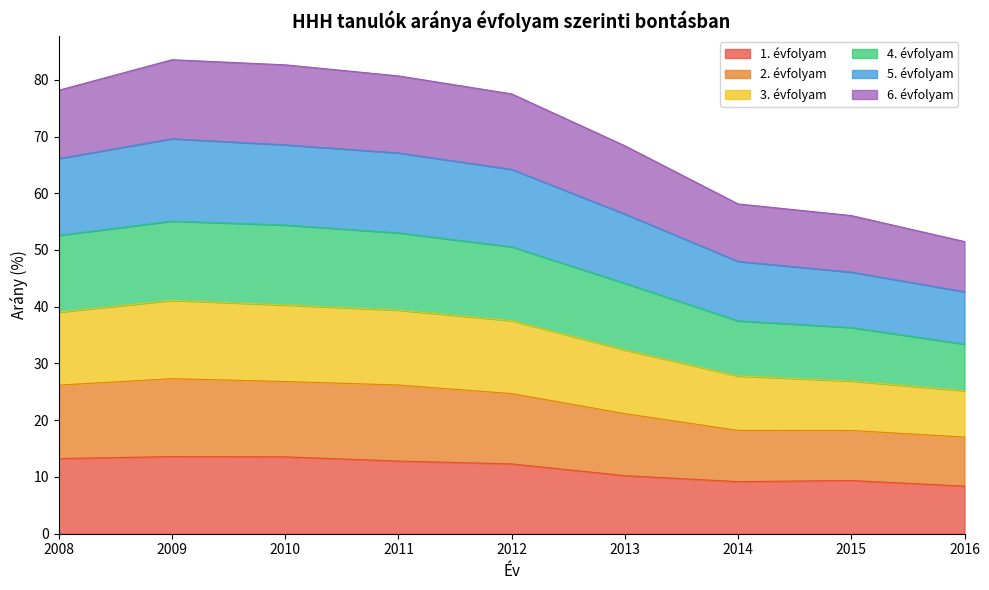

What is the total value across all series at 2014?

58.1